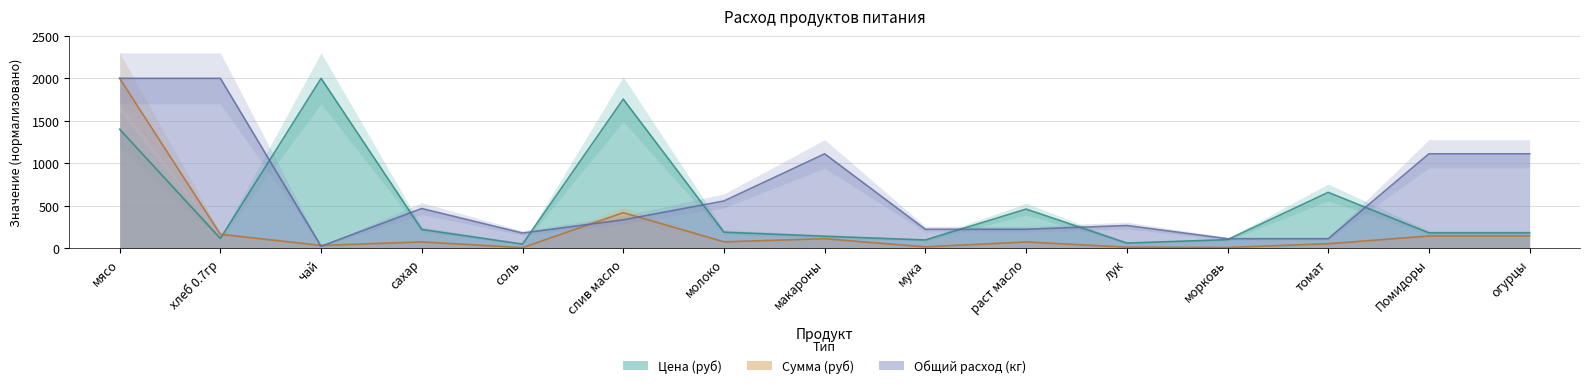

At which label does Сумма (руб) reach its minimum?

соль